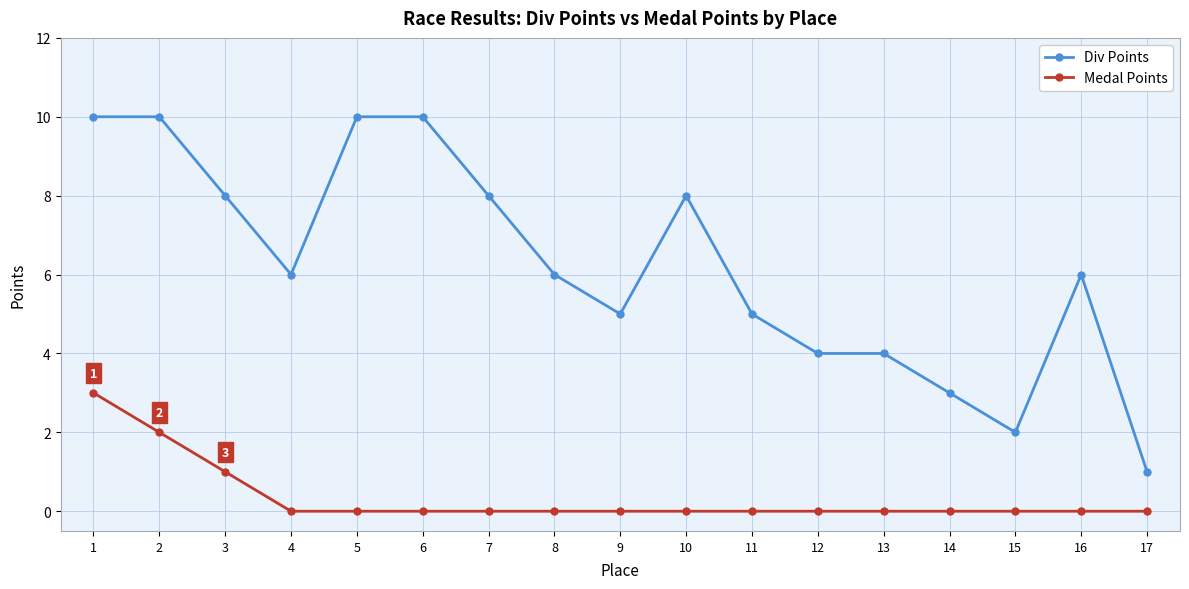

At 13, list the series in order from largest to smallest.

Div Points, Medal Points